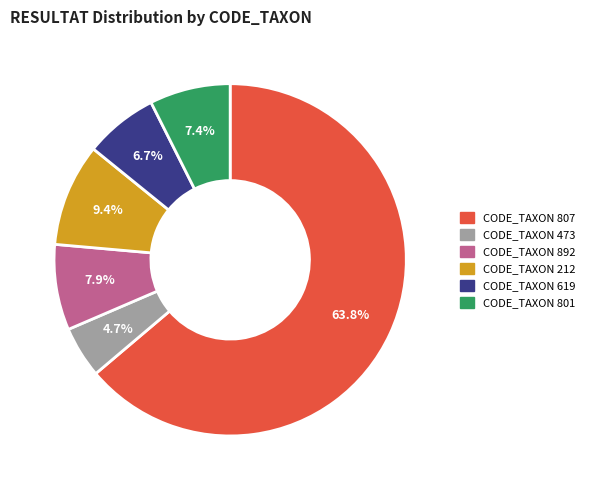

Is there any slice that represents more than half of the pie?

Yes